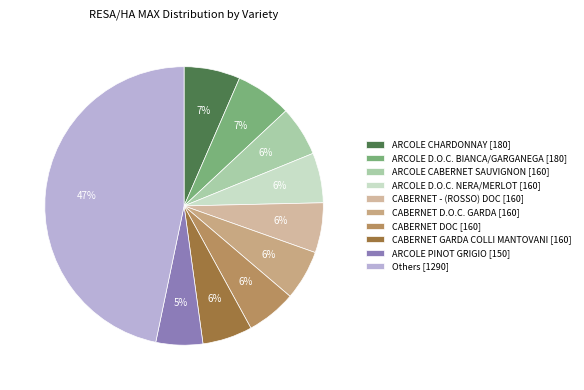

How many segments does this pie chart have?

10